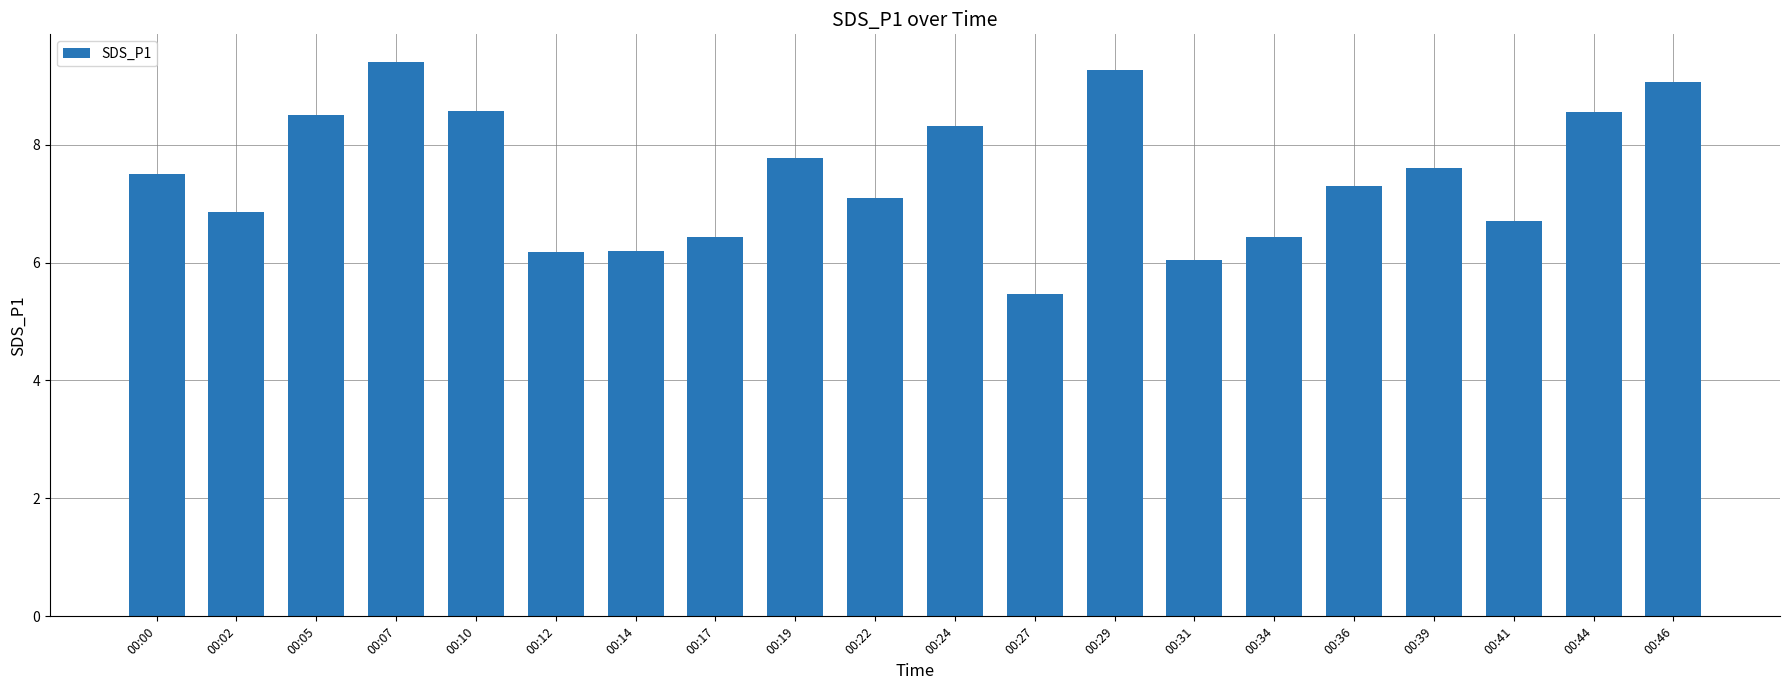

What is the difference between the second highest and minimum values?

3.8